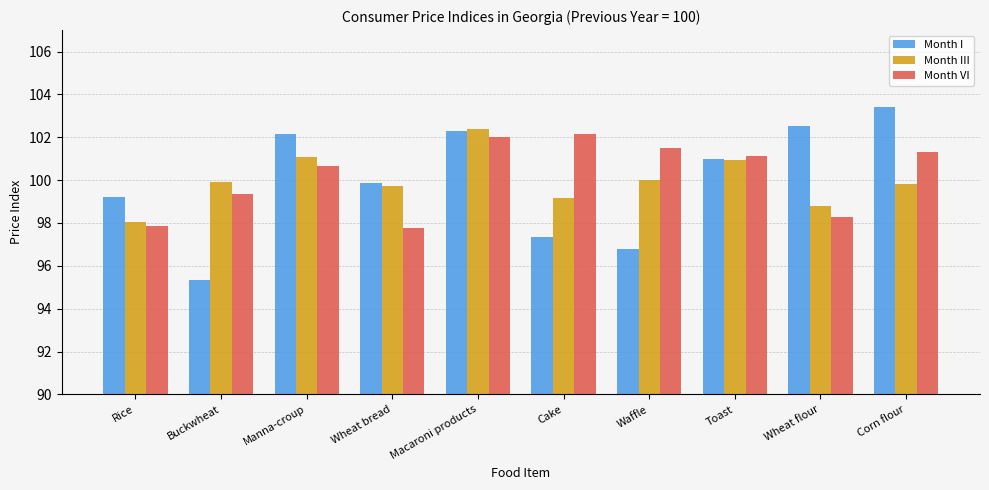

True or false: Month I has a value of 50.2 at Buckwheat.

False